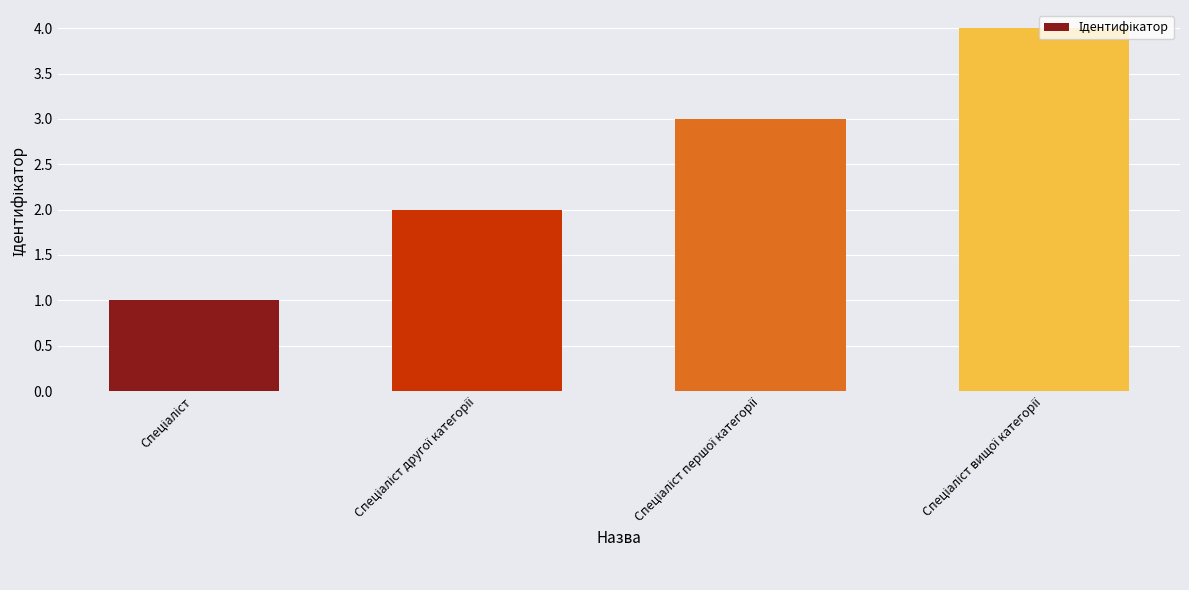

What is the difference between the maximum and minimum values?

3